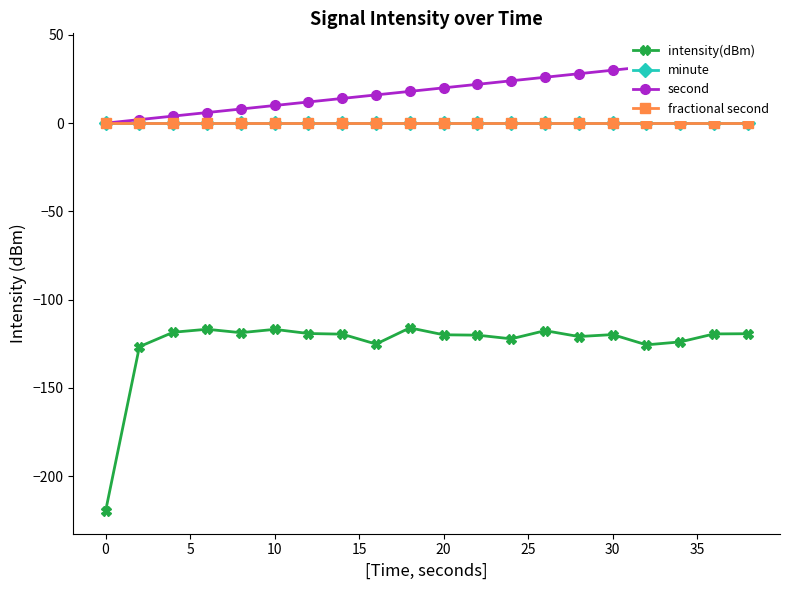

Reading right to left, list all the values displayed in this chart.

intensity(dBm): -119.3	-119.4	-123.9	-125.6	-119.8	-120.9	-117.6	-122.2	-120.1	-119.9	-116.0	-125.2	-119.5	-119.2	-116.8	-118.7	-116.8	-118.5	-126.6	-219.7
minute: 0.0	0.0	0.0	0.0	0.0	0.0	0.0	0.0	0.0	0.0	0.0	0.0	0.0	0.0	0.0	0.0	0.0	0.0	0.0	0.0
second: 38.0	36.0	34.0	32.0	30.0	28.0	26.0	24.0	22.0	20.0	18.0	16.0	14.0	12.0	10.0	8.0	6.0	4.0	2.0	0.0
fractional second: 0.0	0.0	0.0	0.0	0.0	0.0	0.0	0.0	0.0	0.0	0.0	0.0	0.0	0.0	0.0	0.0	0.0	0.0	0.0	0.0